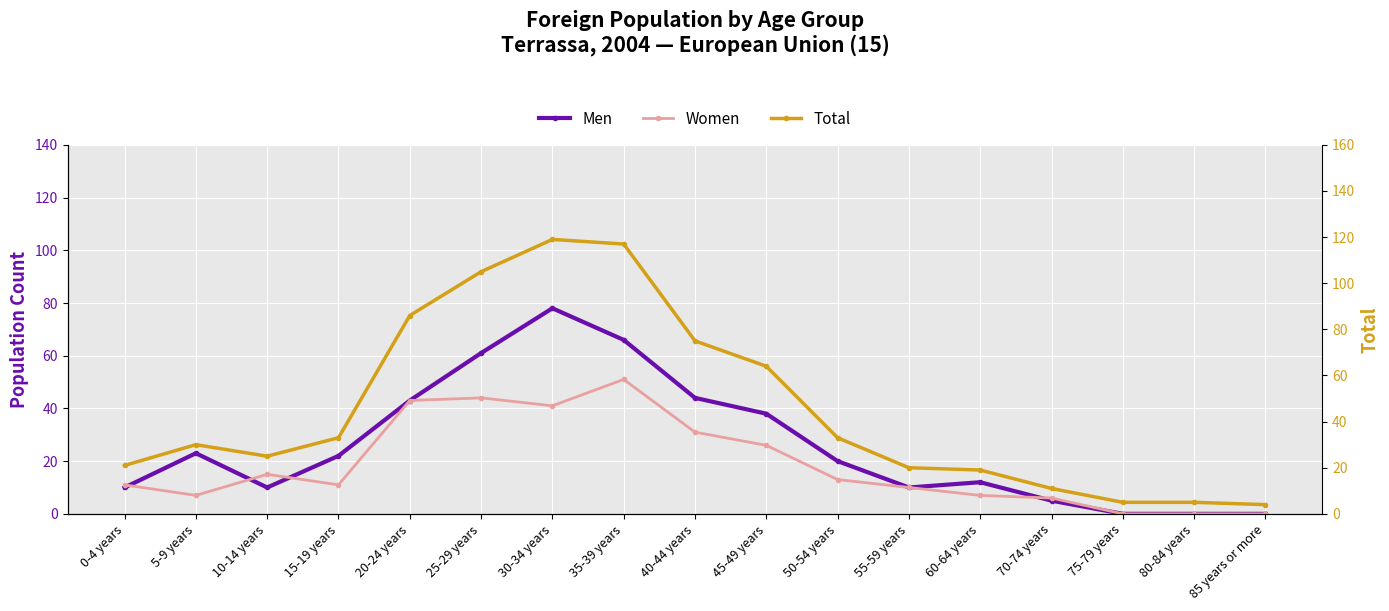

At which label is Women closest to 25?

45-49 years